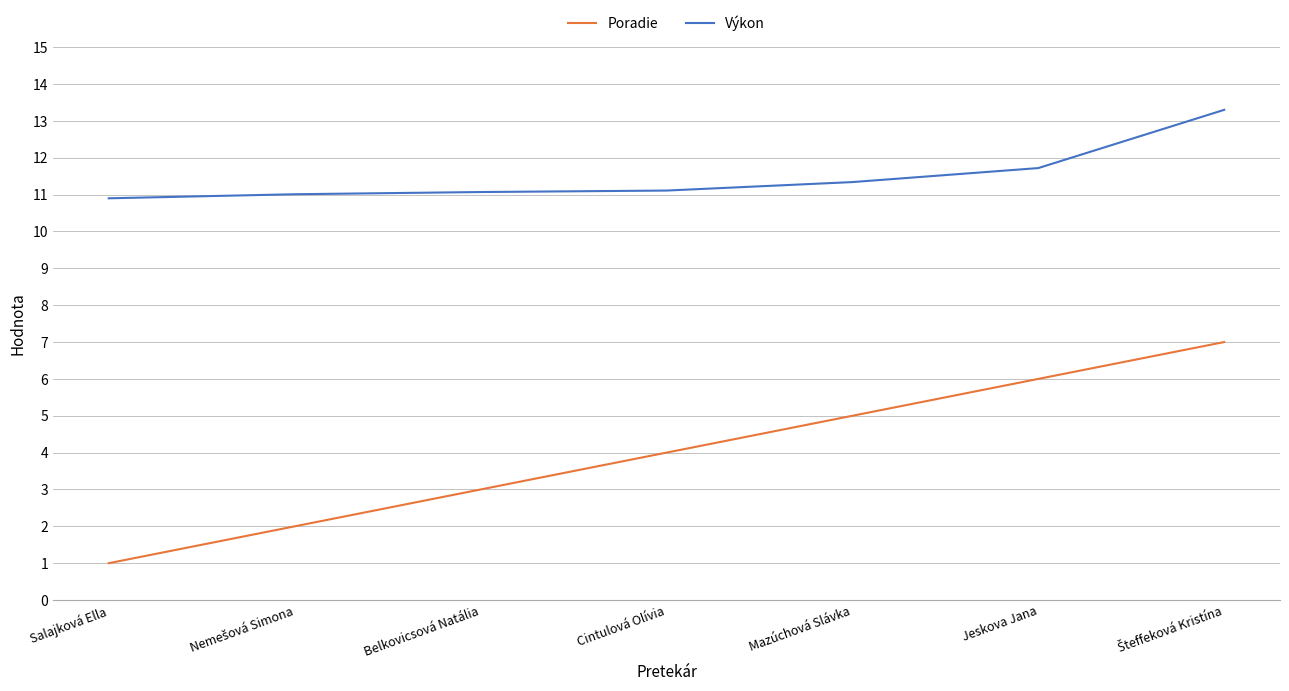

What is the maximum value shown in the chart?

13.3